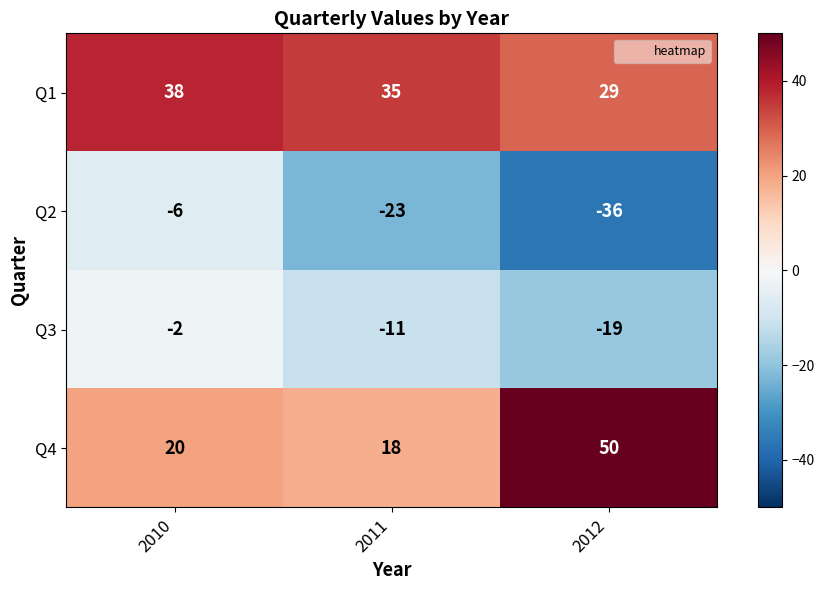

Rank the categories by Q2 value from highest to lowest.

2010, 2011, 2012